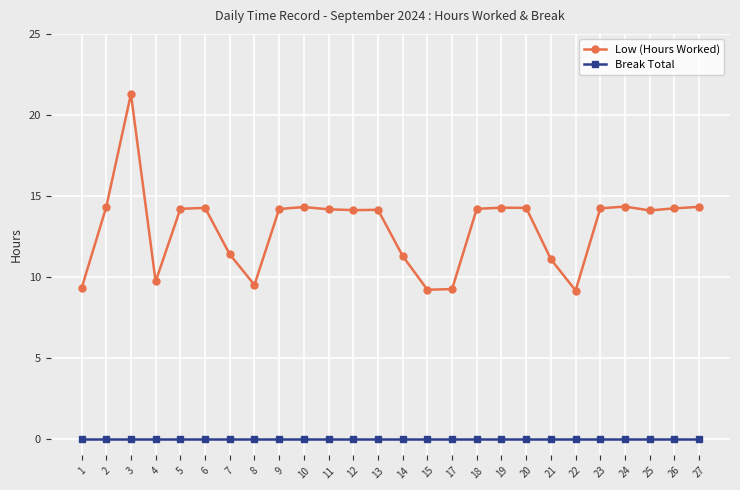

How many data points does each series have?

26